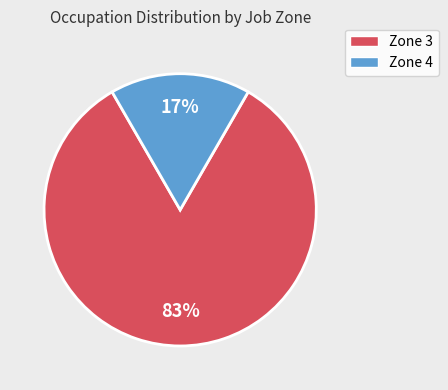

Is there any slice that represents more than half of the pie?

Yes